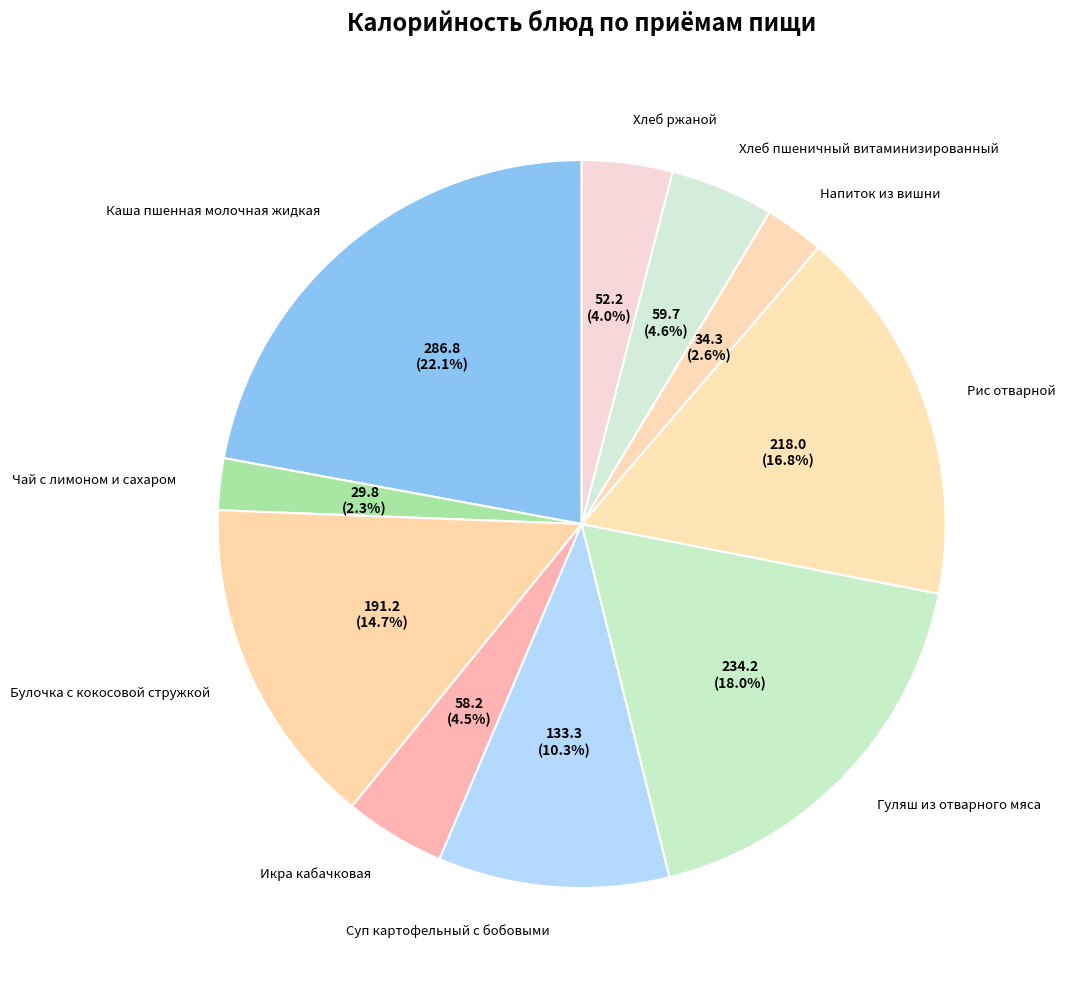

To the nearest percent, what percentage of the pie is Булочка с кокосовой стружкой?

15%